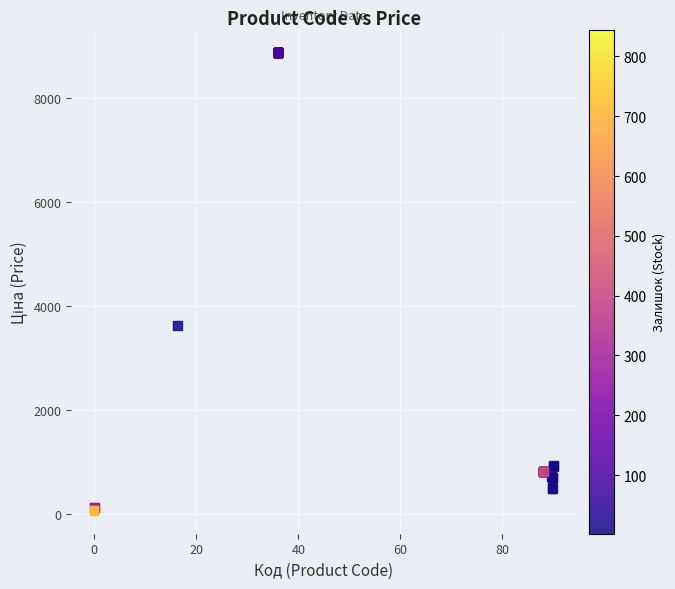

What Y value in the scatter plot is closest to 4465?

3622.2